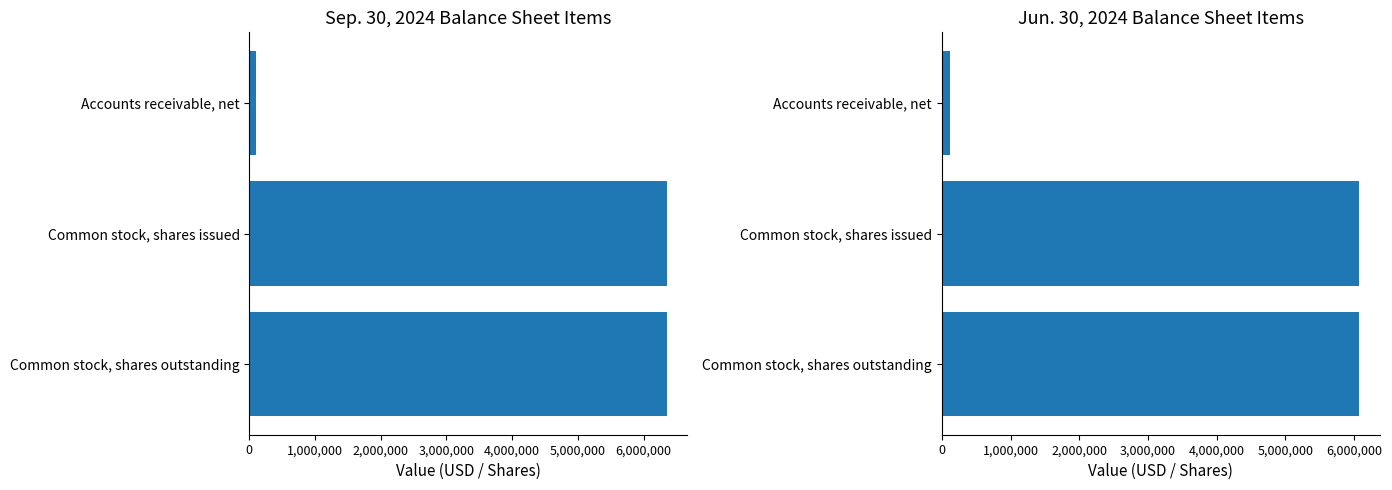

The Jun. 30, 2024 series shows 118872 at Accounts receivable, net. True or false?

True